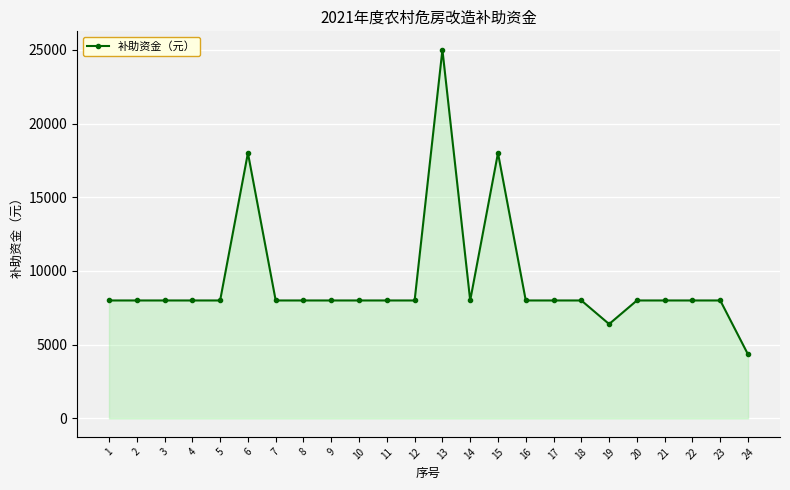

How many values are below 8000?

2